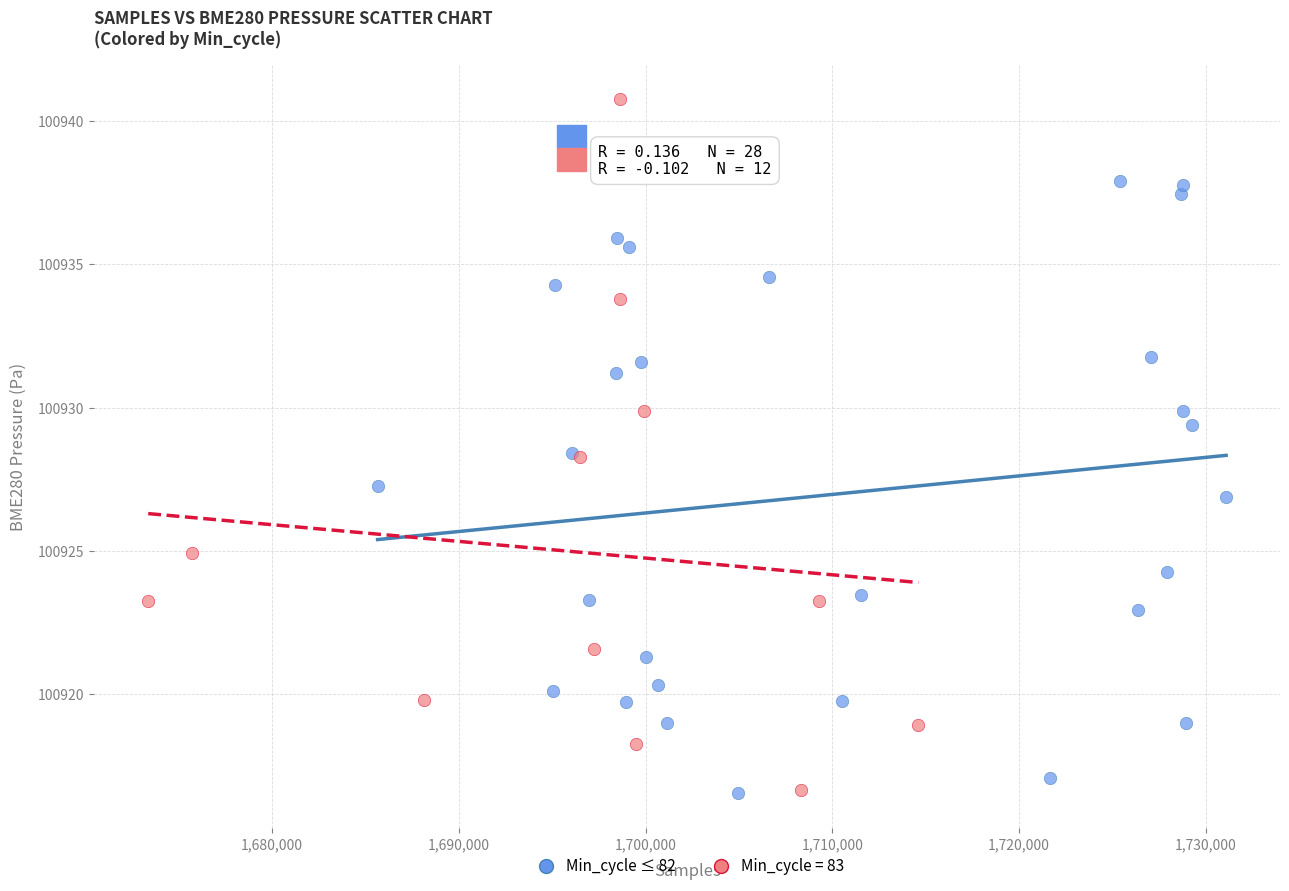

Which series has the largest Y range (max minus min)?

Min_cycle = 83